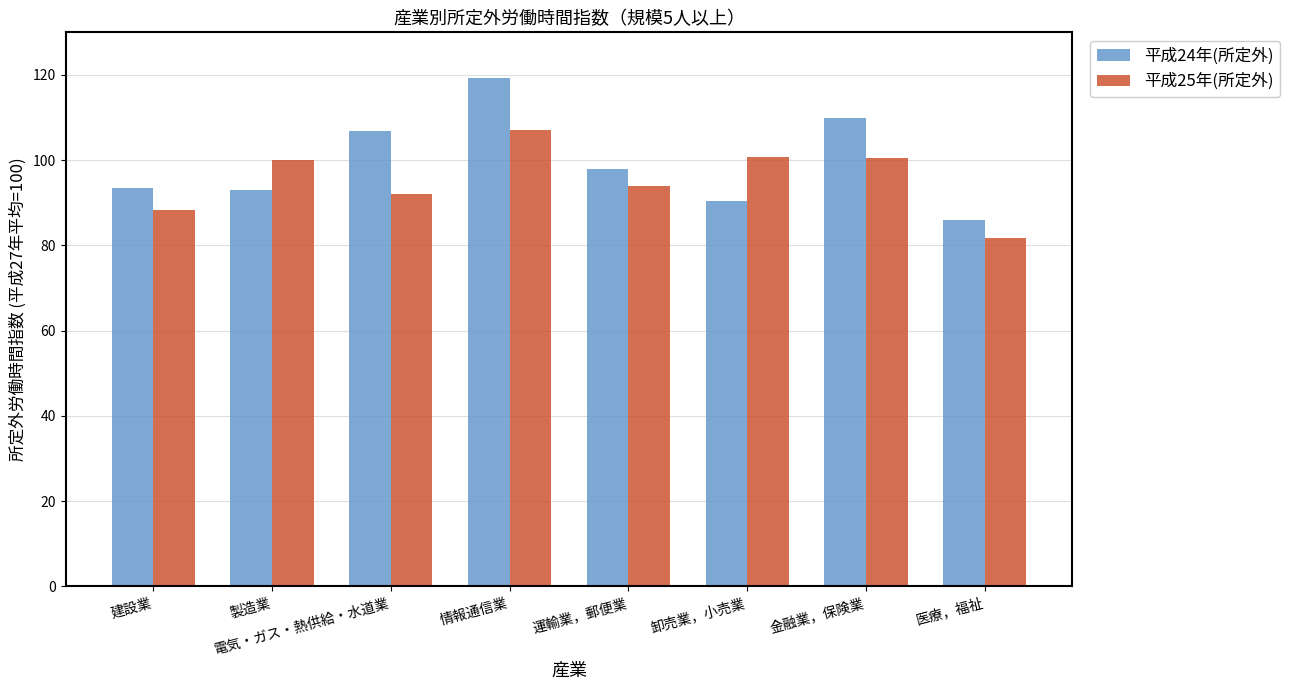

What is the lowest value of the 平成24年(所定外) series?

86.0